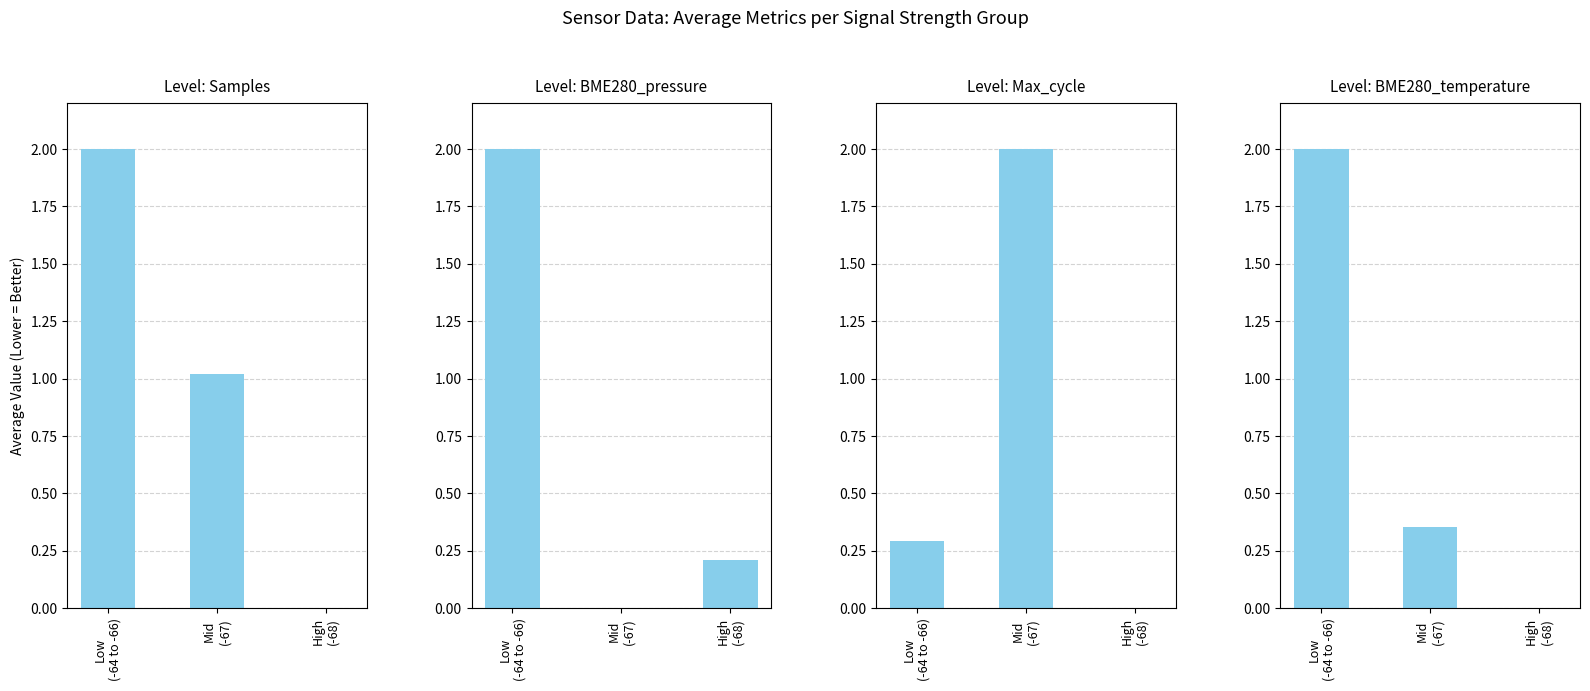

List the labels in order of Max_cycle value, largest first.

Mid
(-67), Low
(-64 to -66), High
(-68)